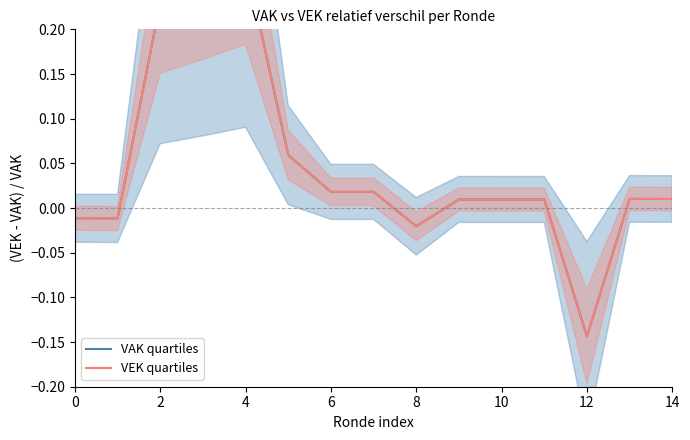

True or false: VAK quartiles and VEK quartiles cross at least once.

False